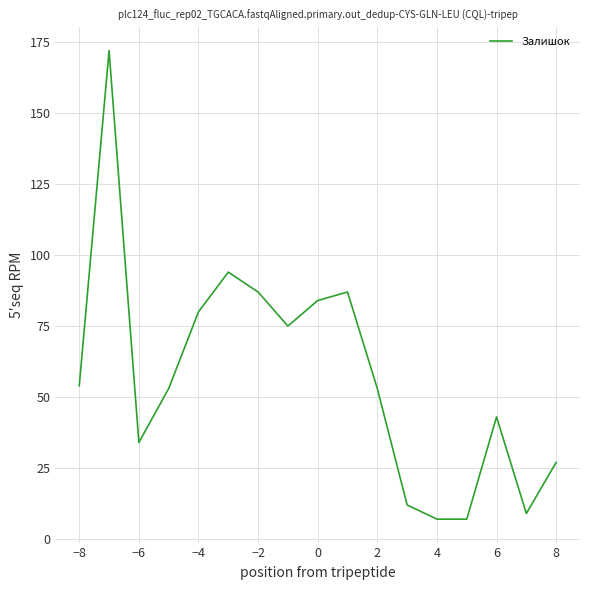

What is the difference between the maximum and minimum values?

165